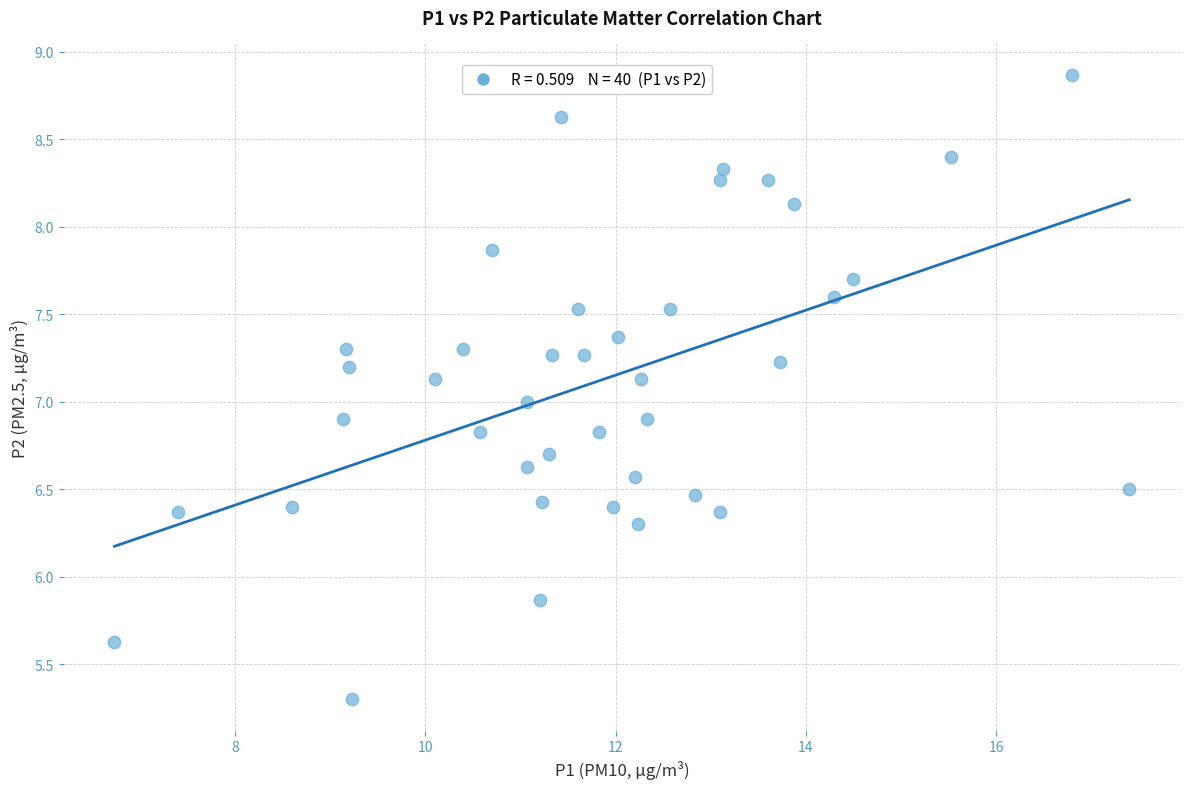

What is the range of Y values (max minus min)?

3.6